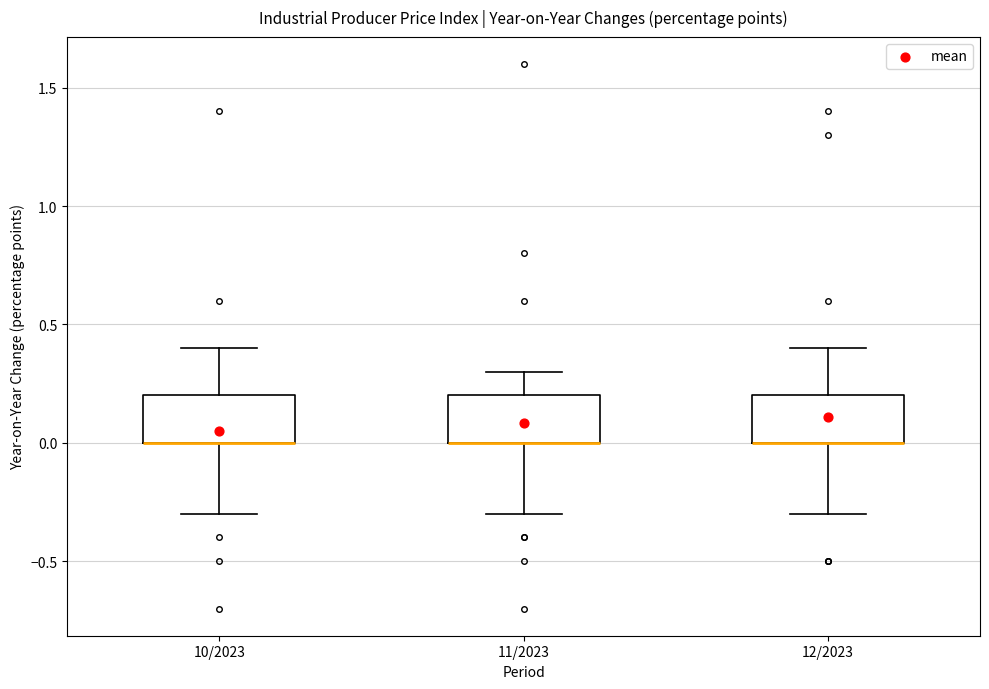

Where is the lower edge of the box for 12/2023 on the y-axis? The values are not printed on the chart, so give them approximately, as read against the axis.

0.0